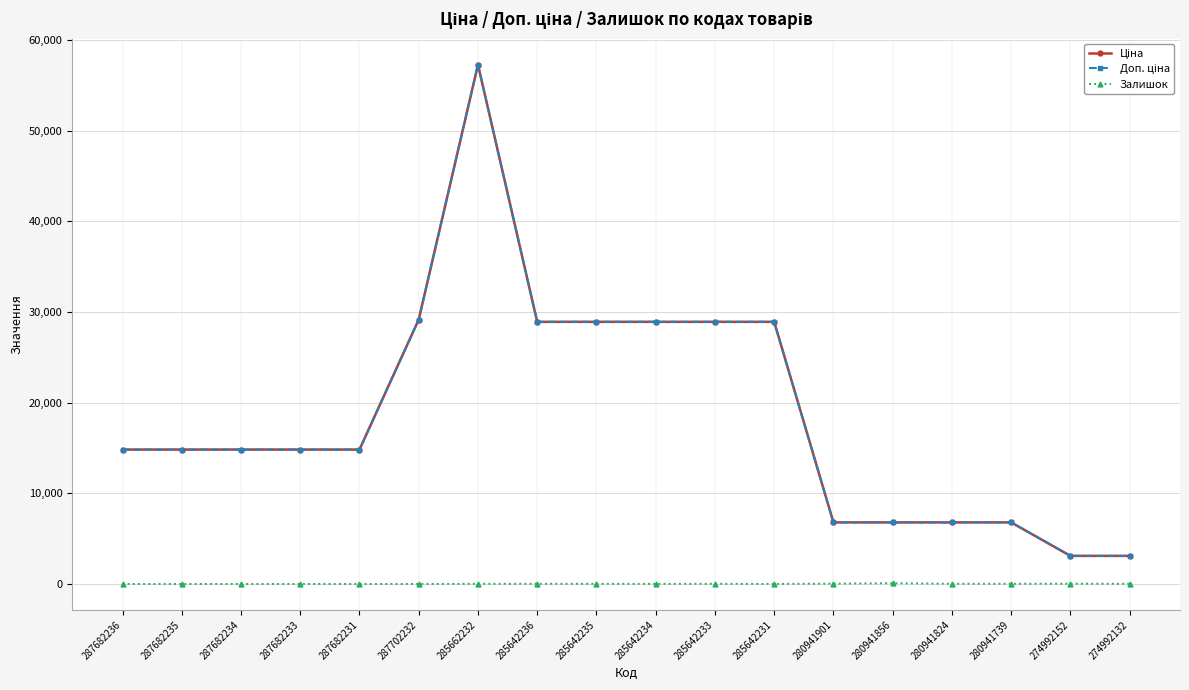

How many lines are shown in the chart?

3